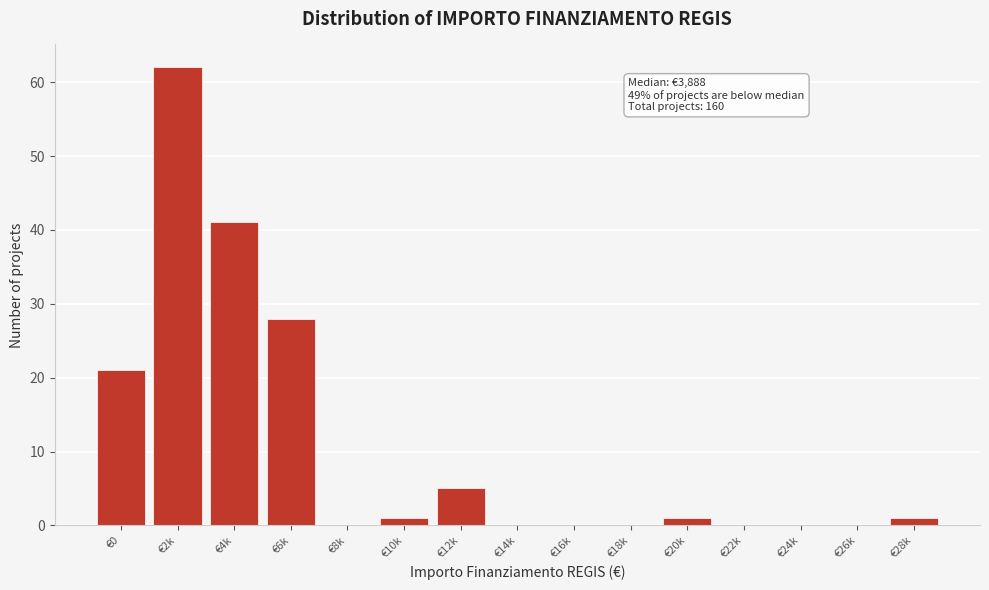

Reading left to right, list all the values displayed in this chart.

€0=21	€2k=62	€4k=41	€6k=28	€8k=0	€10k=1	€12k=5	€14k=0	€16k=0	€18k=0	€20k=1	€22k=0	€24k=0	€26k=0	€28k=1